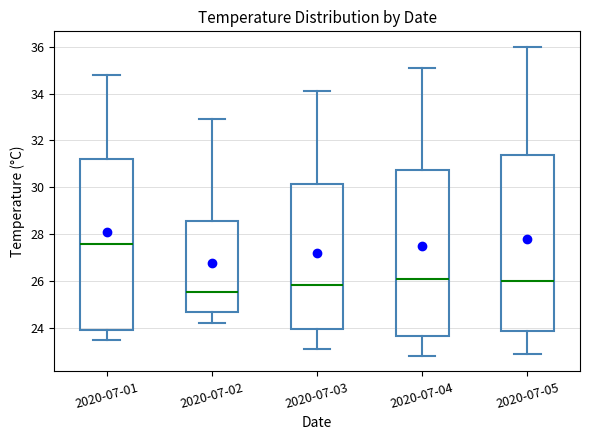

Reading left to right, read every box against the y-axis: the position of its median line, the range the box covers, and the ends of its whiskers. The values are not printed on the chart, so give them approximately, as read against the axis.

2020-07-01: median 27.6, box 24.0 to 31.2, whiskers 23.6 to 34.8
2020-07-02: median 25.6, box 24.6 to 28.6, whiskers 24.2 to 33.0
2020-07-03: median 25.8, box 24.0 to 30.2, whiskers 23.2 to 34.2
2020-07-04: median 26.2, box 23.6 to 30.8, whiskers 22.8 to 35.2
2020-07-05: median 26.0, box 23.8 to 31.4, whiskers 23.0 to 36.0